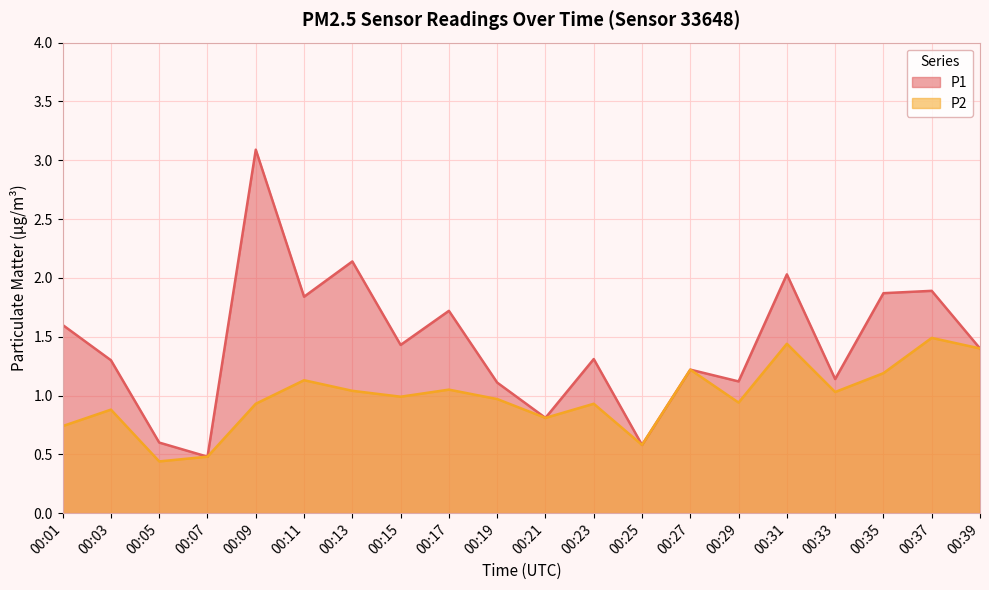

List the labels in order of P2 value, smallest first.

00:05, 00:07, 00:25, 00:01, 00:21, 00:03, 00:09, 00:23, 00:29, 00:19, 00:15, 00:33, 00:13, 00:17, 00:11, 00:35, 00:27, 00:39, 00:31, 00:37